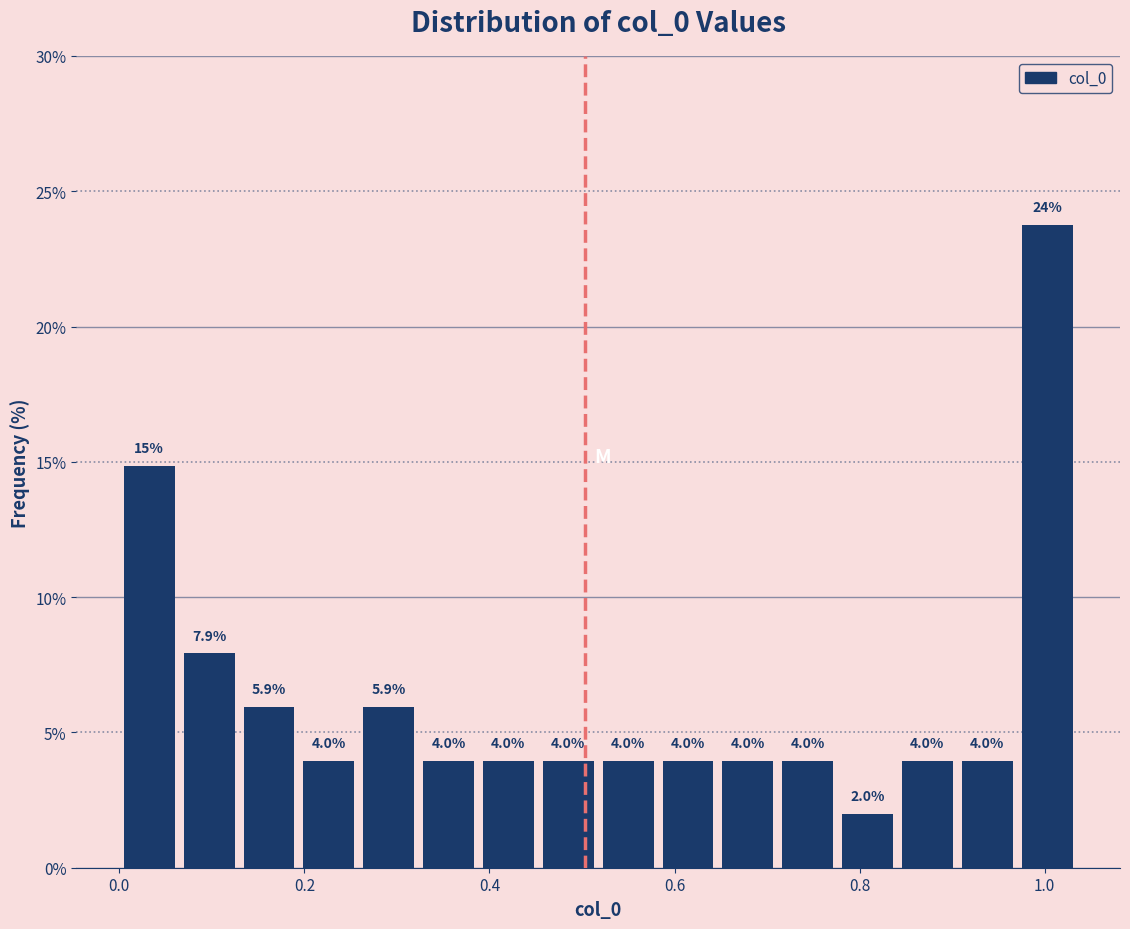

Around what value on the x-axis is the tallest bar? Give the approximate position of its centre, as read against the axis.

1.00